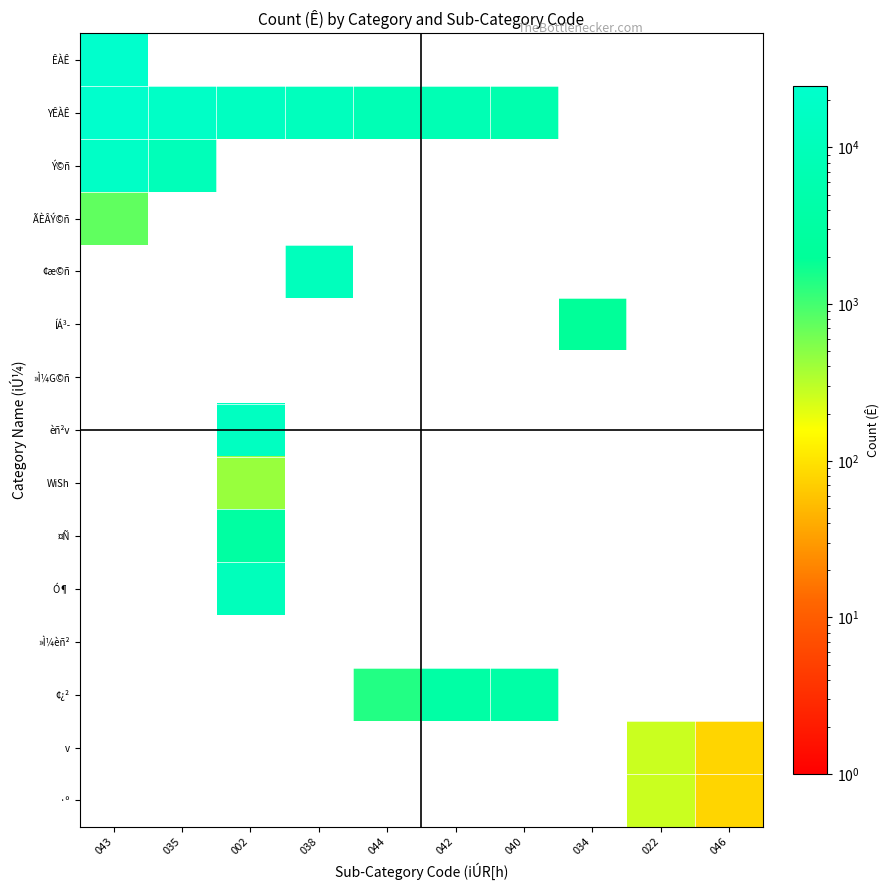

True or false: Ý©ñ has a value of 5758.1 at 043.

False